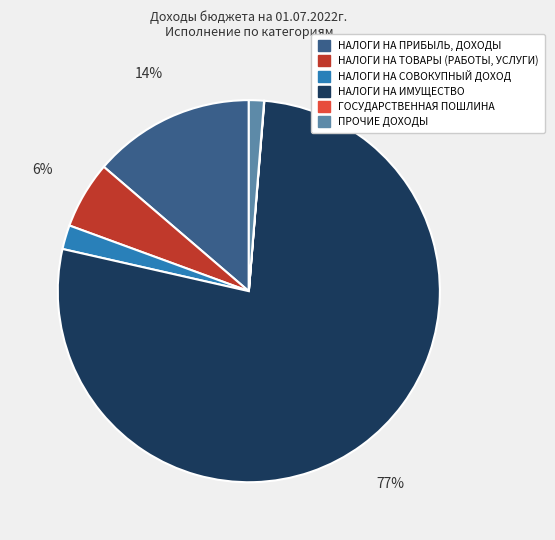

Which slice is the largest?

НАЛОГИ НА ИМУЩЕСТВО